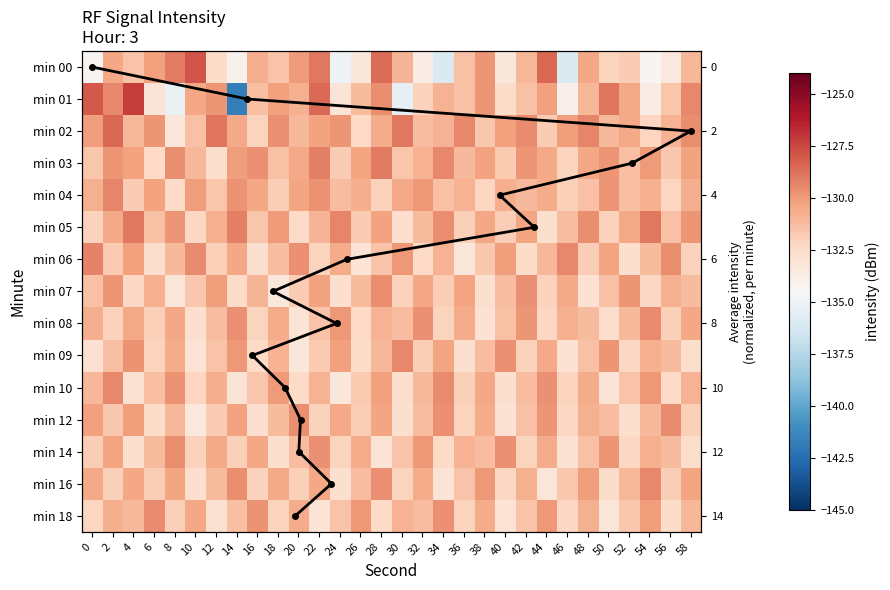

The 7 series shows -210.6 at 50. True or false?

False